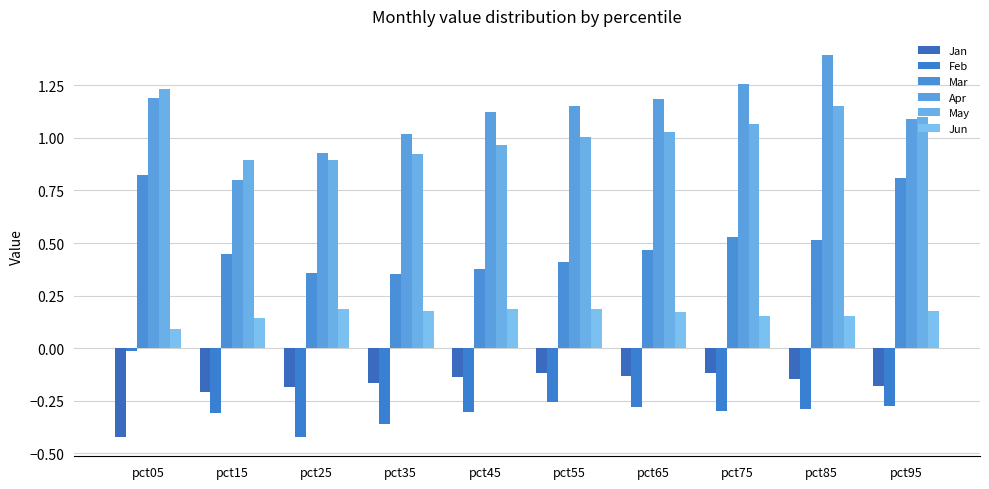

What is the difference between the highest and lowest values at pct45?

1.4